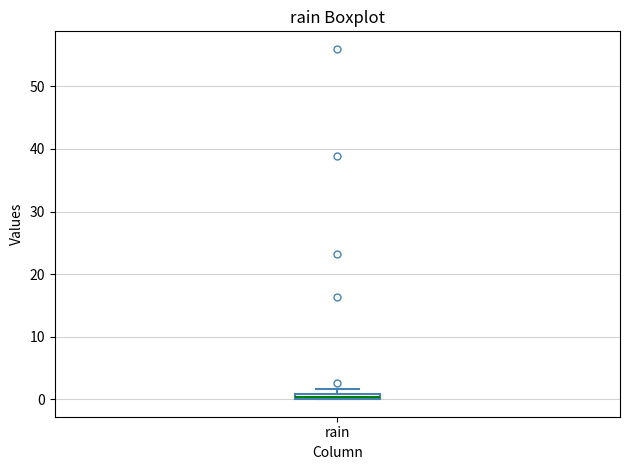

Where is the upper edge of the box for rain on the y-axis? The values are not printed on the chart, so give them approximately, as read against the axis.

1